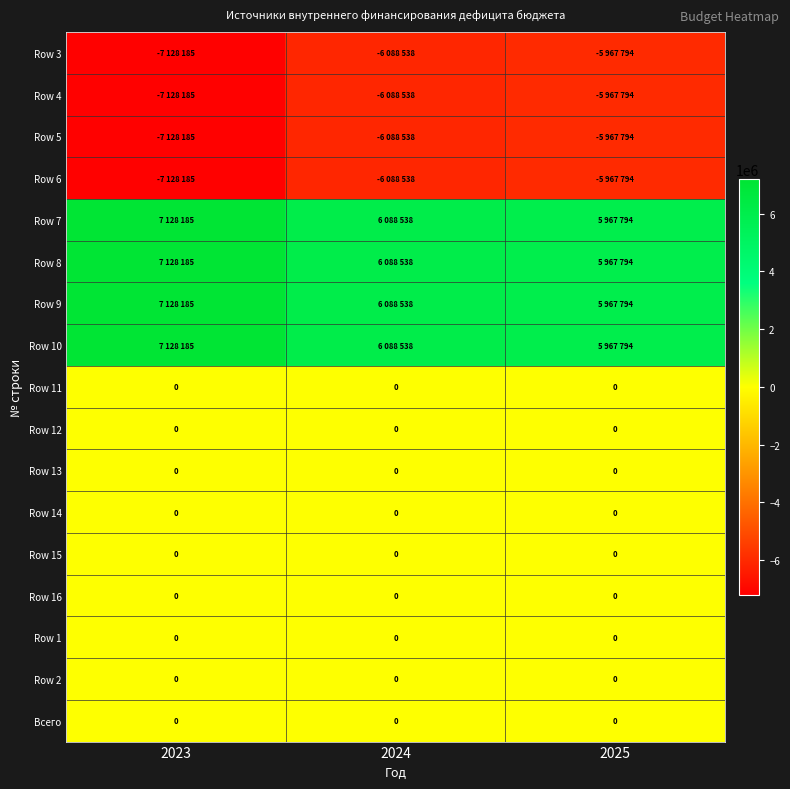

The Row 2 series shows 0 at 2023. True or false?

True